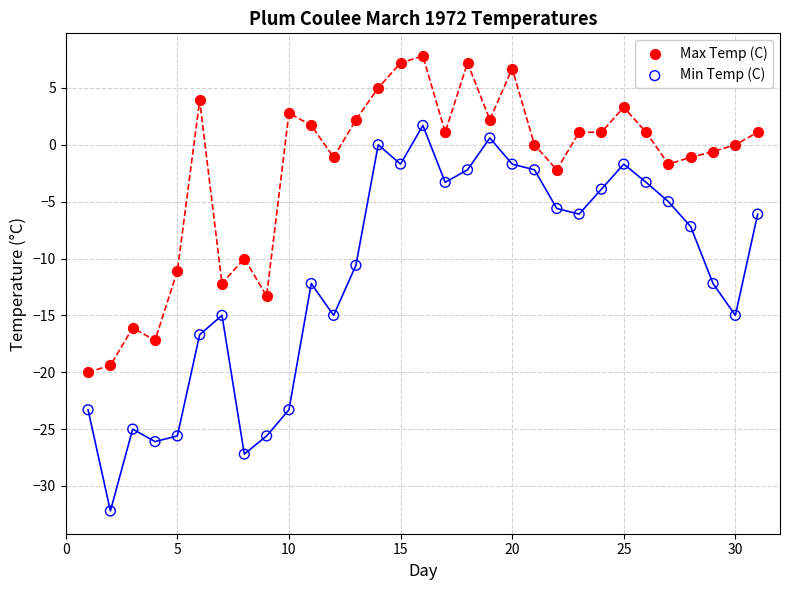

Which series reaches the minimum Y coordinate?

Min Temp (C)